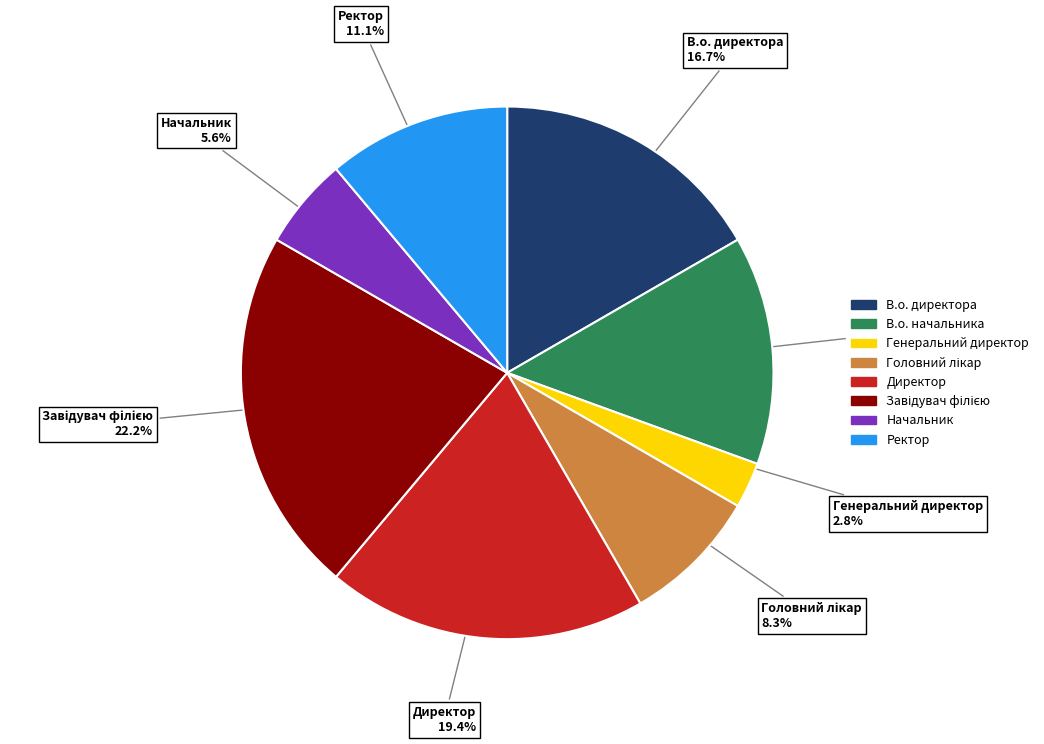

What is the smallest slice in the pie chart?

Генеральний директор